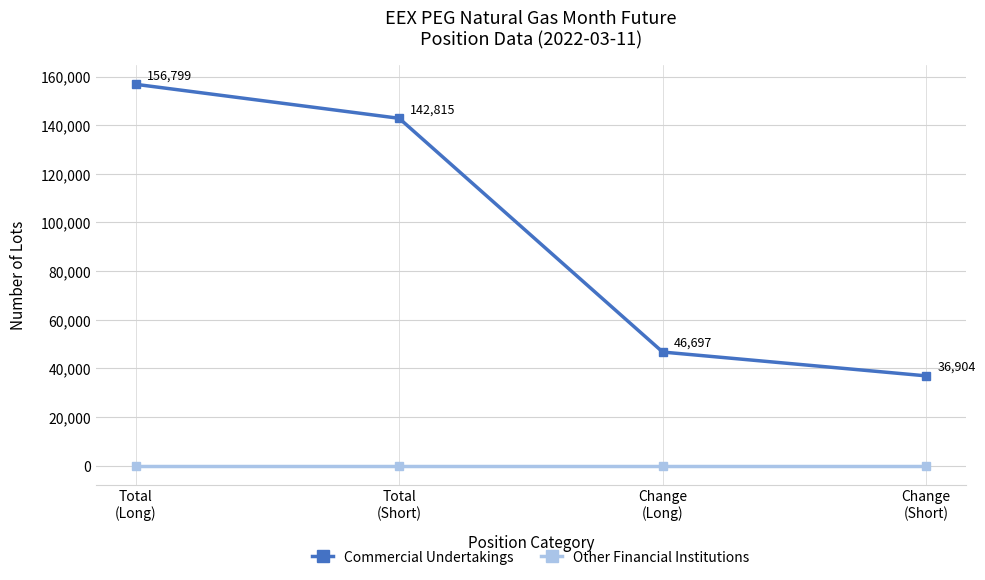

True or false: Other Financial Institutions has more than 2 interior local peaks.

False